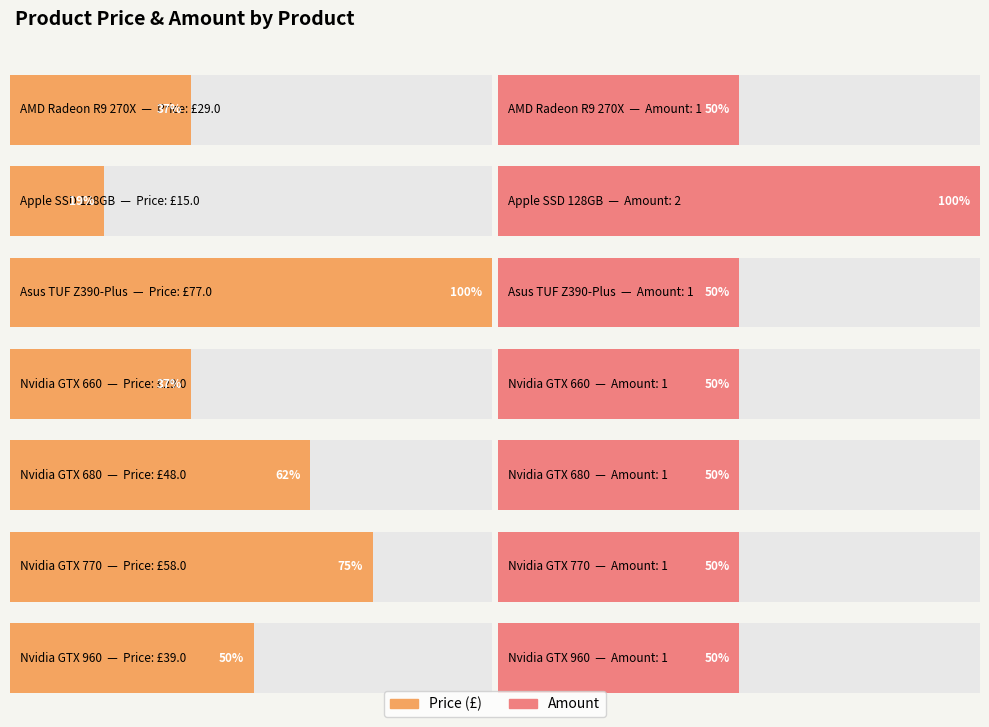

Are the bars grouped side by side (vs. stacked)?

Yes